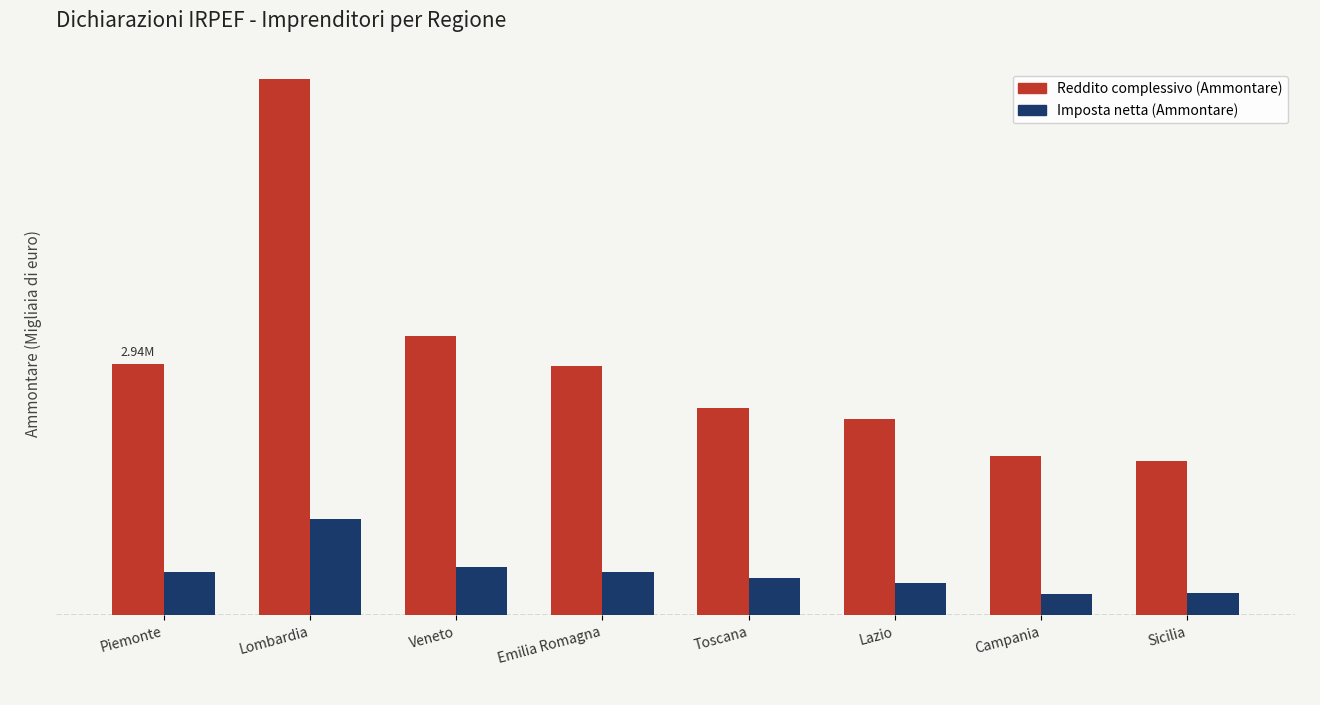

What position from the left is Lazio?

6